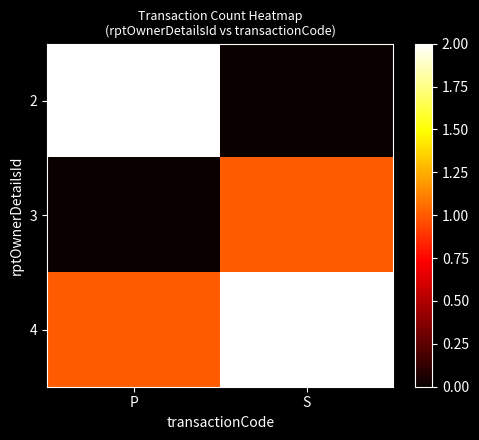

Which category has the lowest value across all series?

S